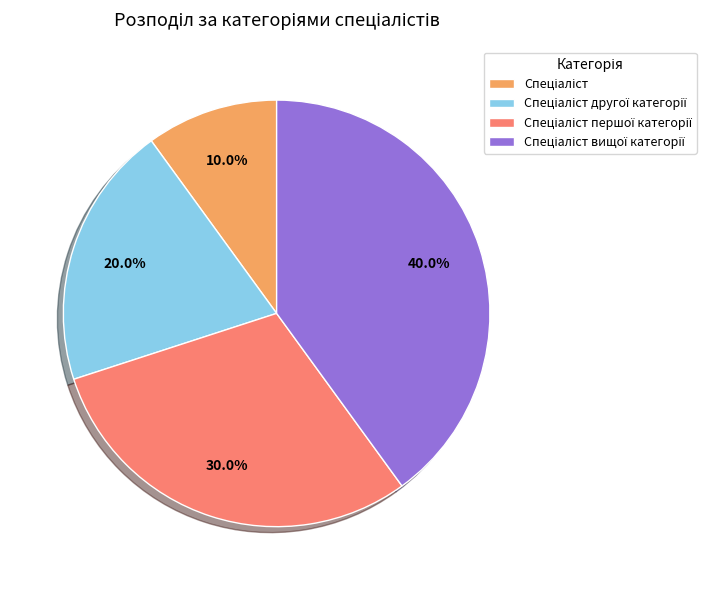

Does any single category account for the majority?

No